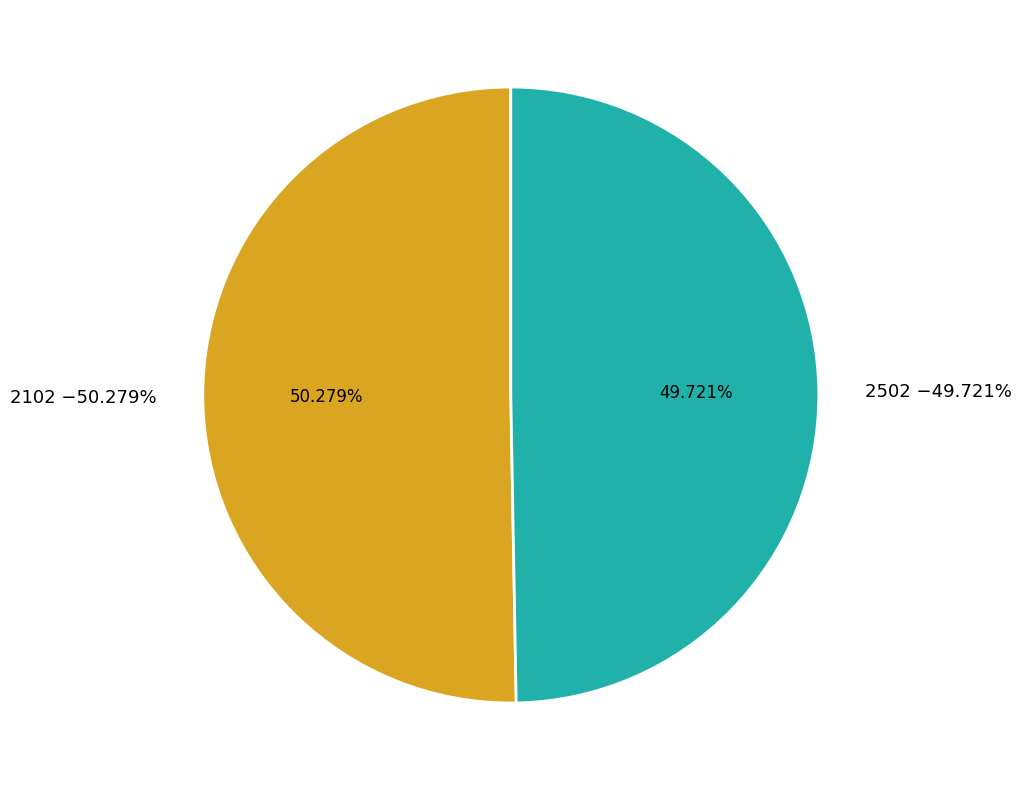

Count the number of slices in the pie.

2